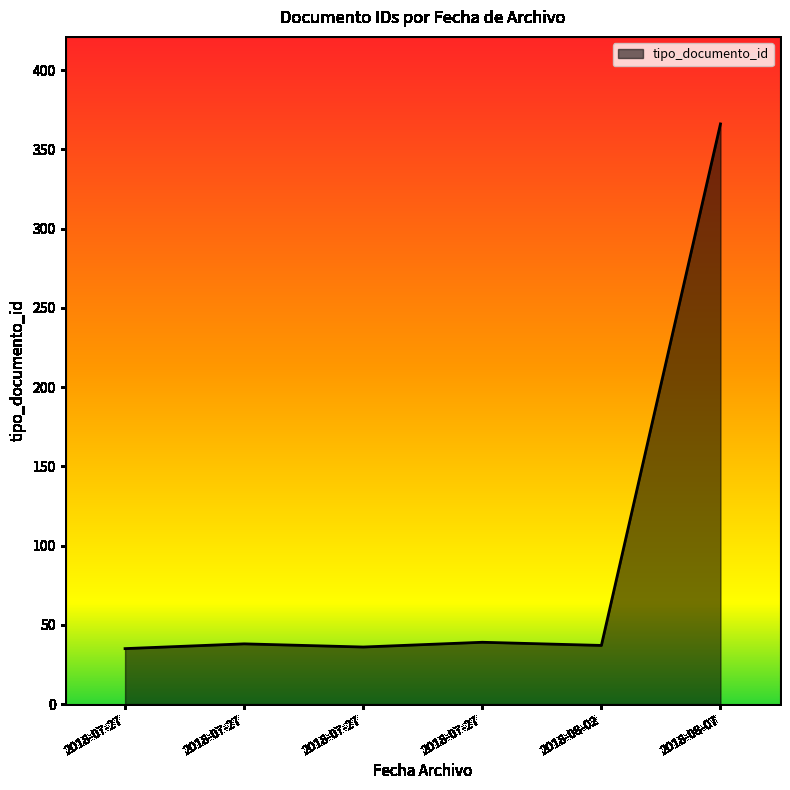

Count the number of categories in the chart.

6